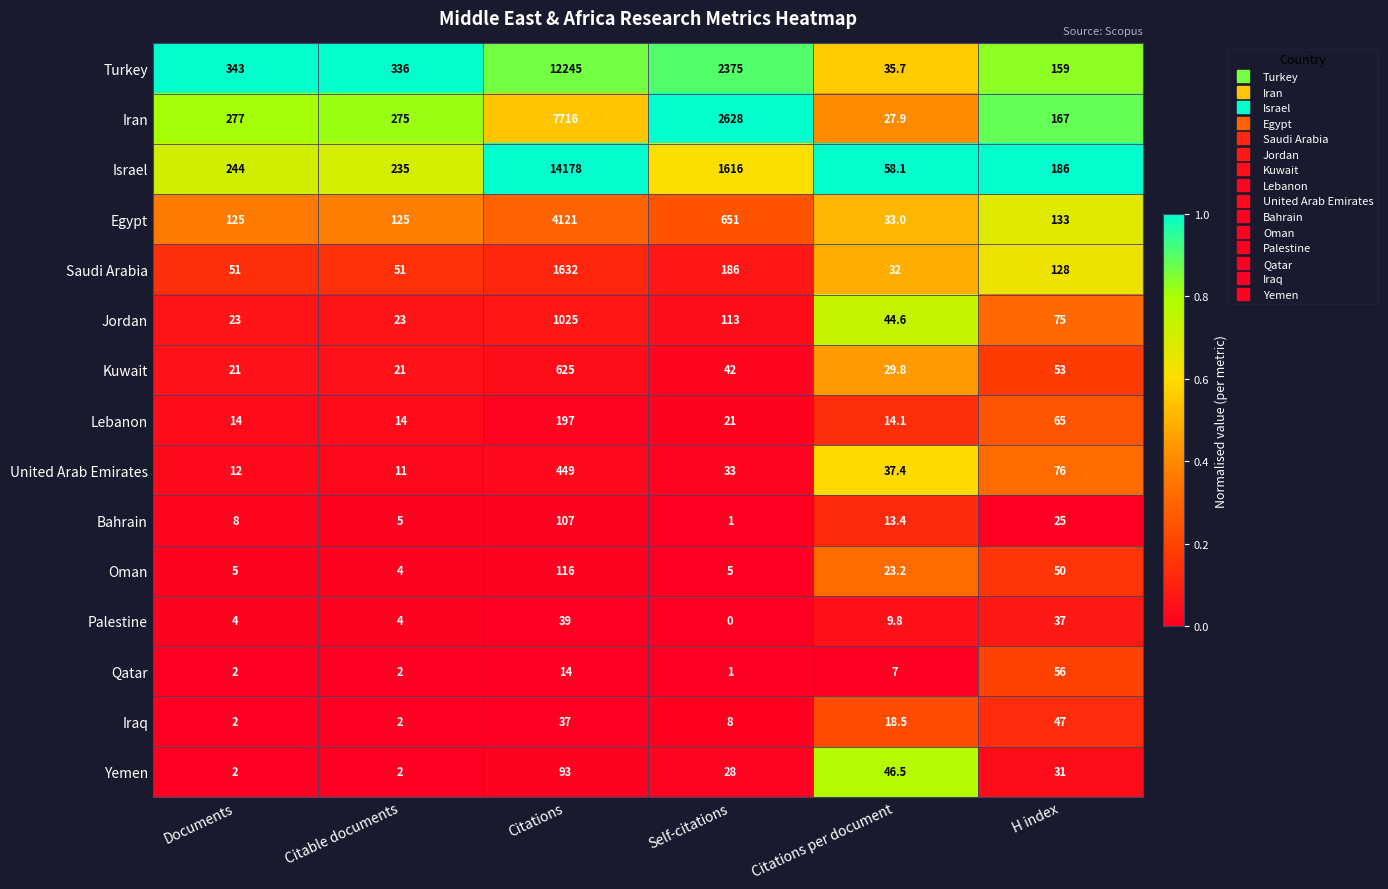

Which series changed the most between Documents and H index?

Turkey